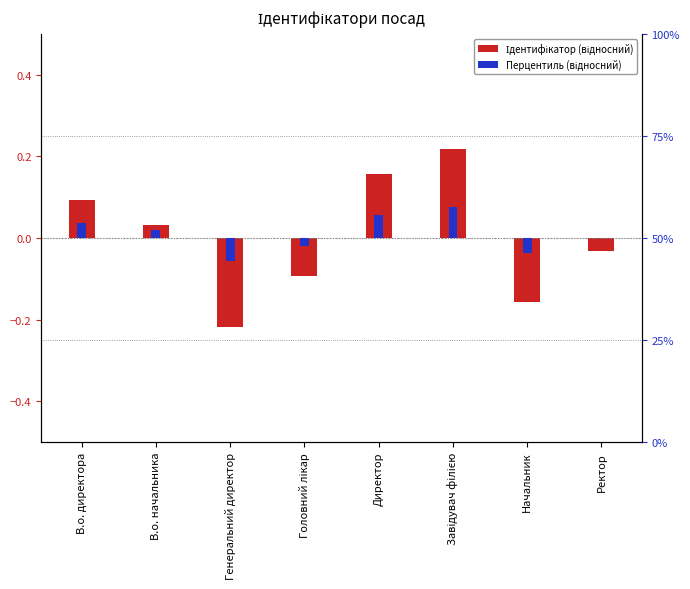

The Ідентифікатор (відносний) series shows 0.2 at Завідувач філією. True or false?

True